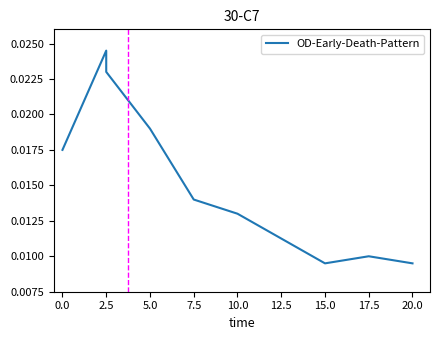

What is the label of the 5th point from the right?

7.5